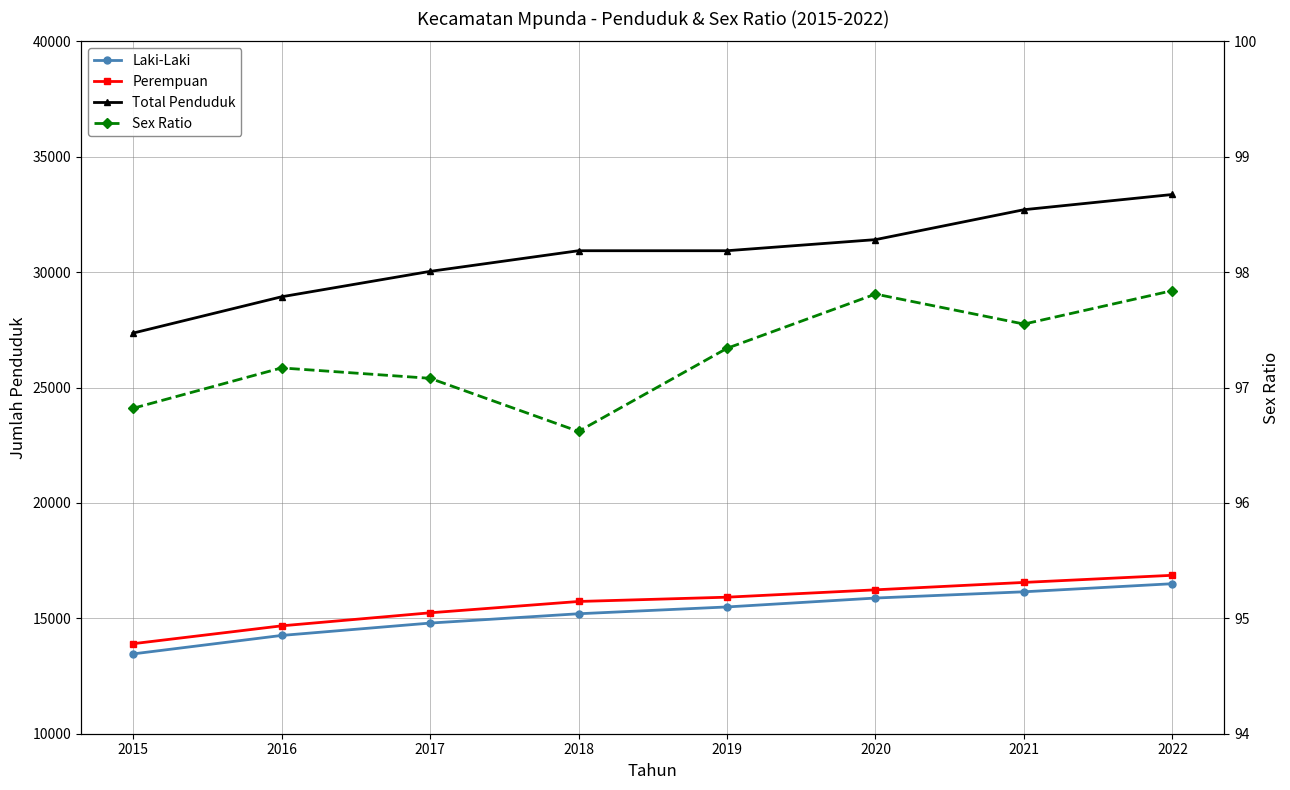

What is the difference between the highest and lowest values at 2020?

31311.2